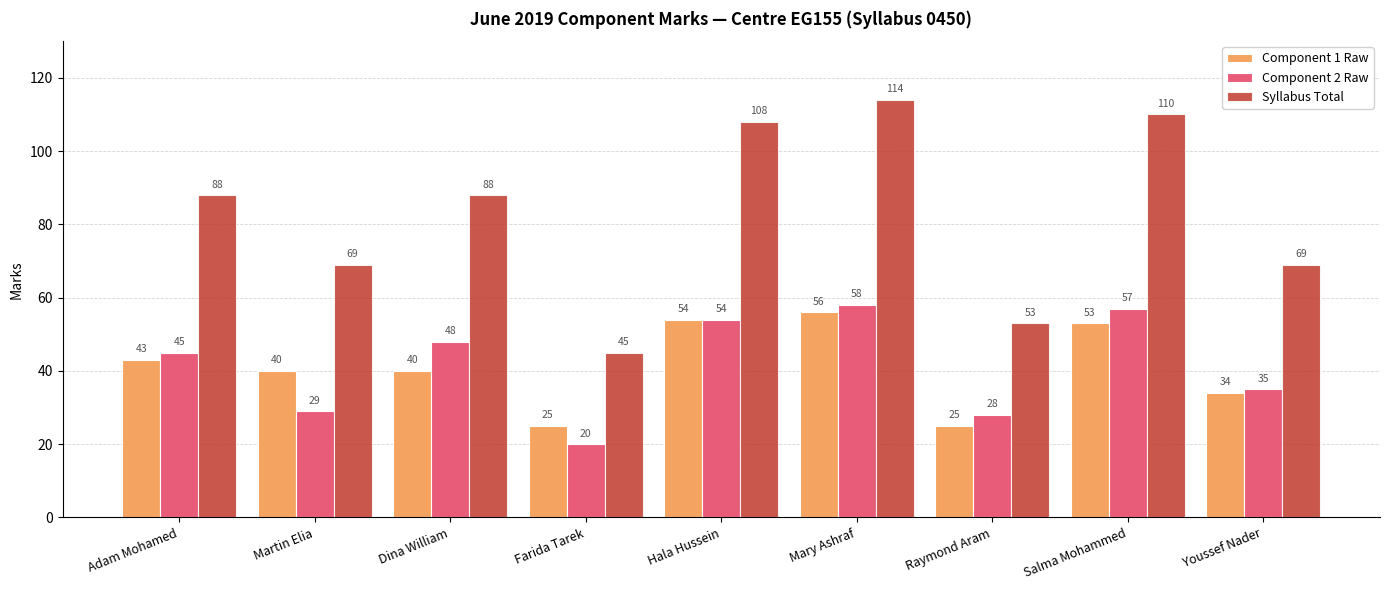

How many distinct data groups are displayed?

3